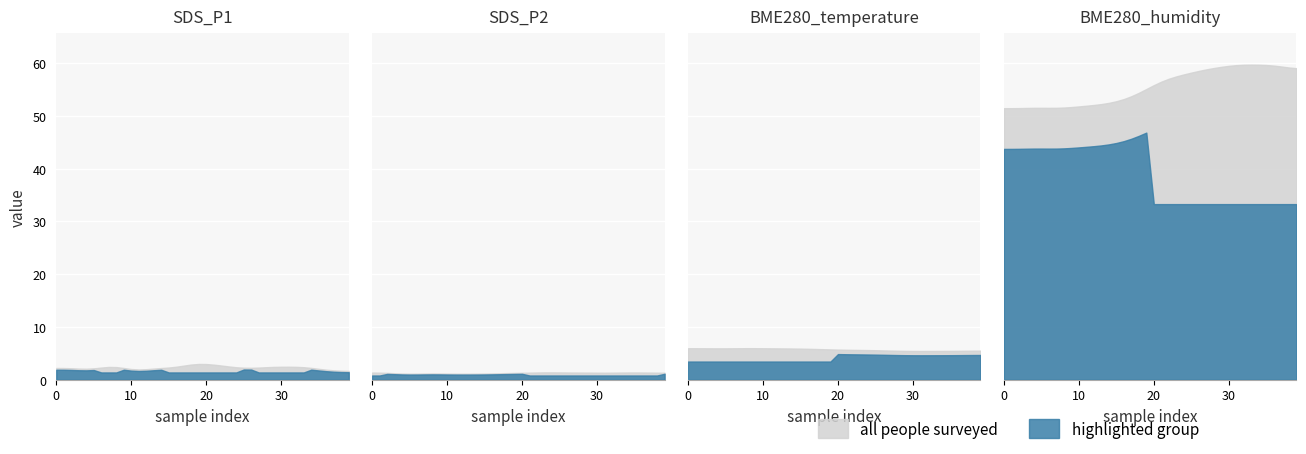

True or false: SDS_P1 and BME280_temperature cross at least once.

False